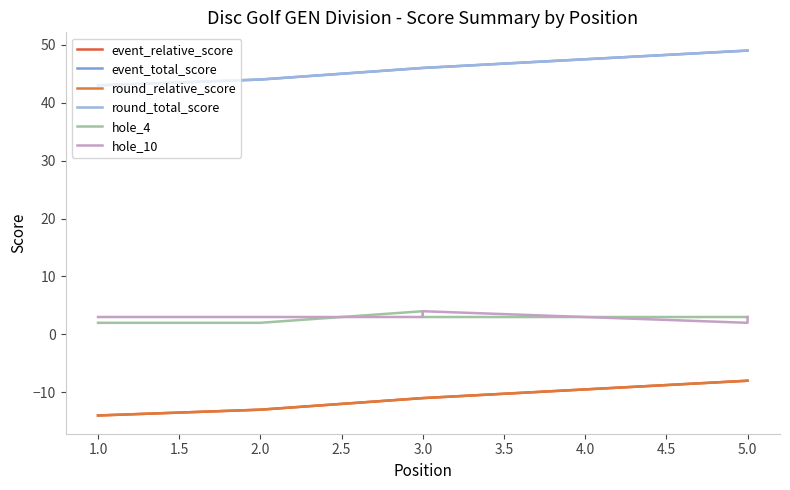

How many values in the round_total_score series are below 46?

2